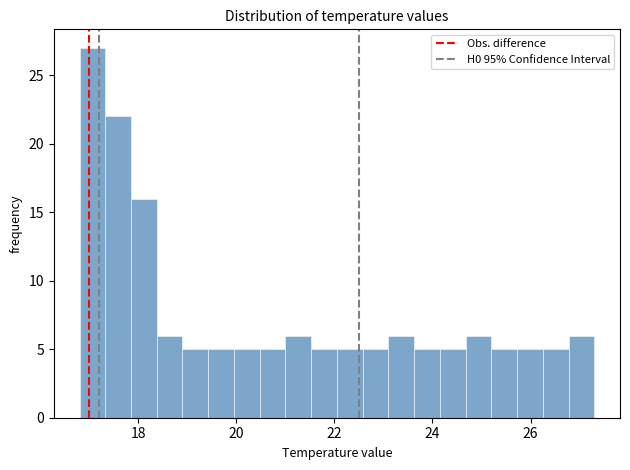

Read against the x-axis, roughly where is the centre of the tallest bar?

17.0